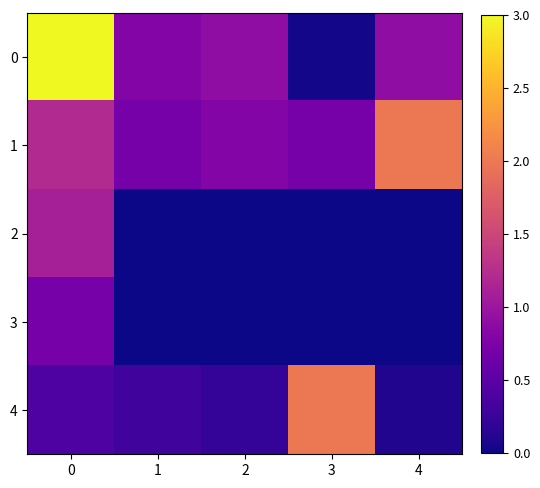

Count the number of data series in this chart.

5